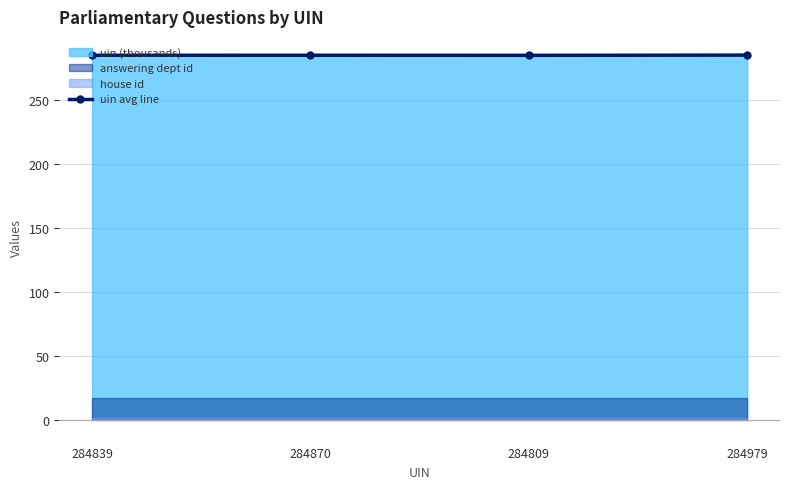

Is it true that the value at 284839 is 284.8?

True